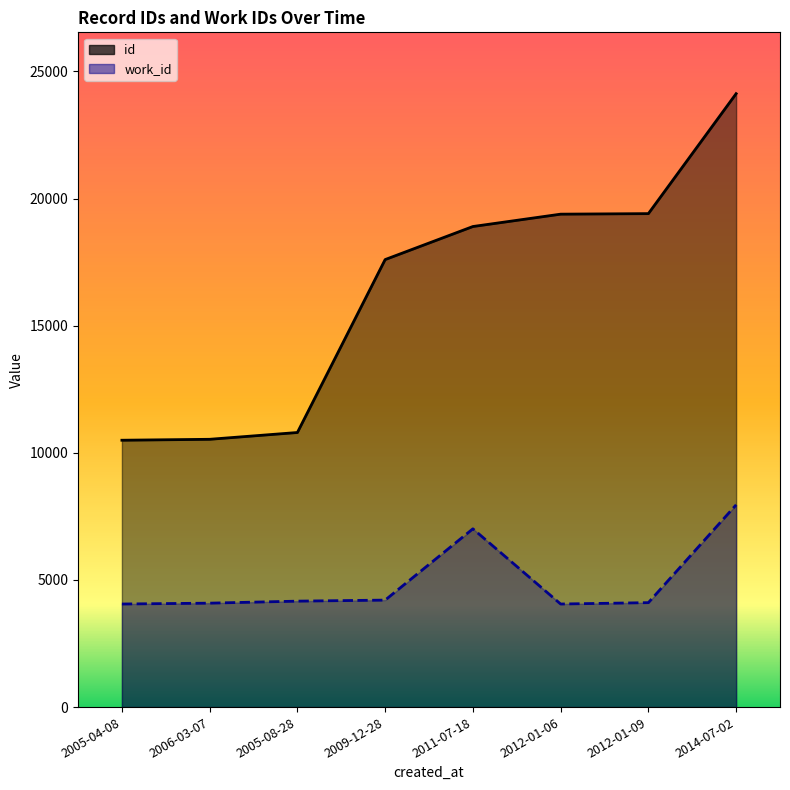

At which category does the chart reach its minimum across all series?

2005-04-08